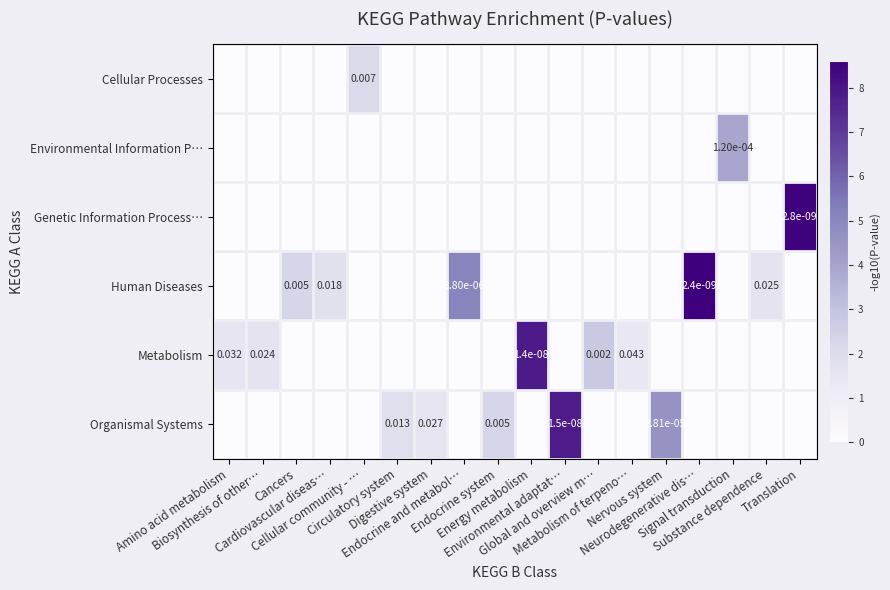

The Organismal Systems series shows 7.6 at Nervous system. True or false?

False